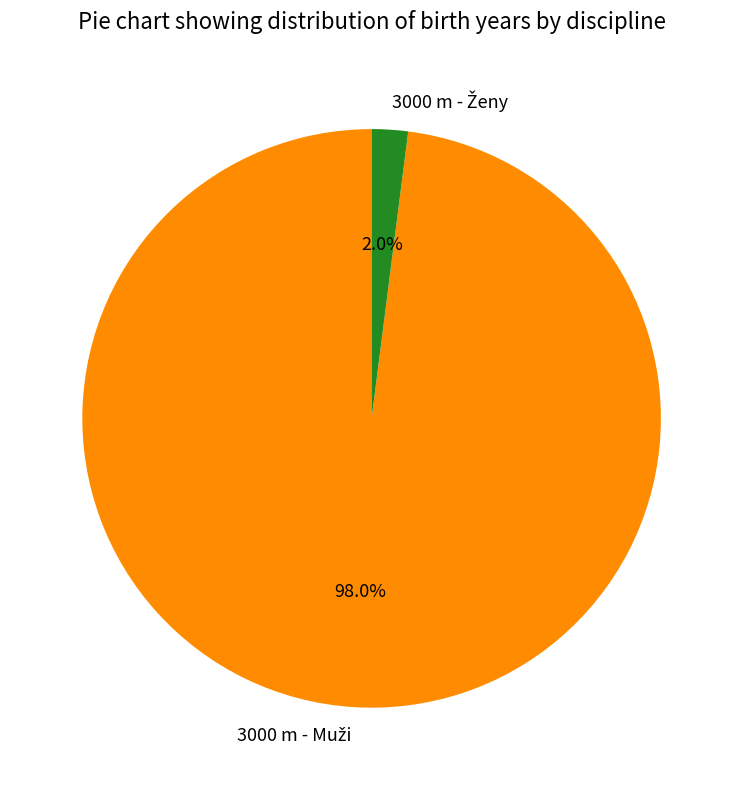

Does any single category account for the majority?

Yes